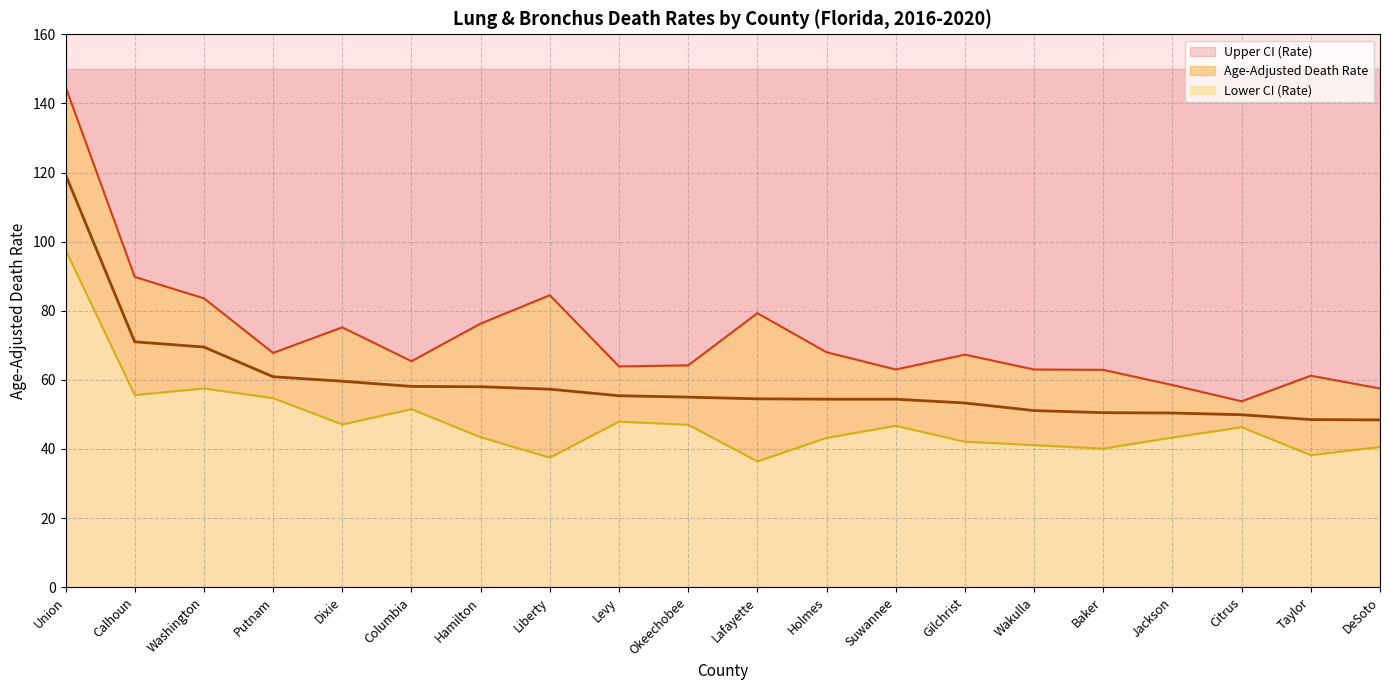

What is the difference between the second highest and second lowest values in the Age-Adjusted Death Rate series?

22.5